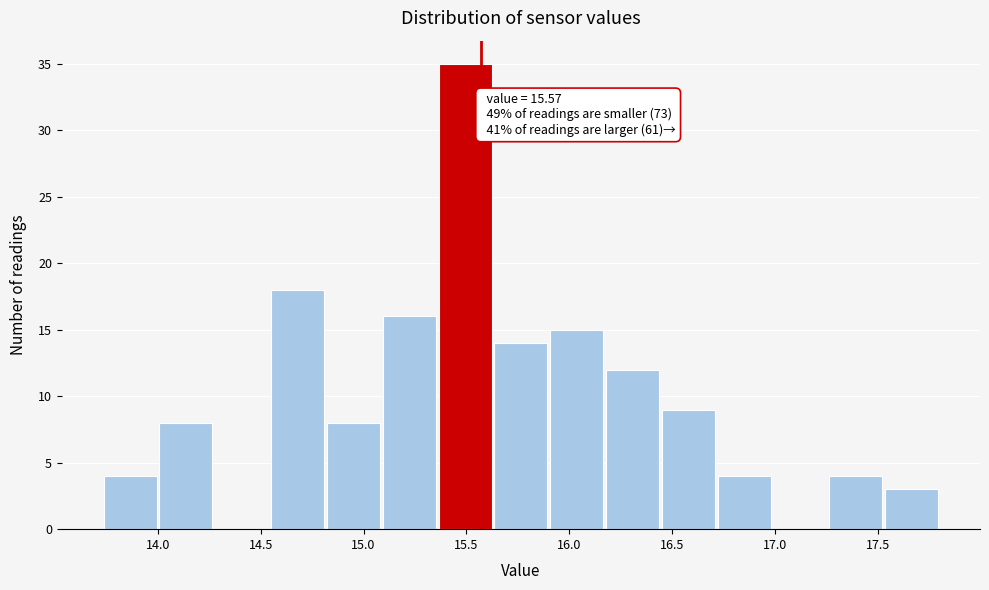

Which range on the x-axis has the tallest bar?

15.35 to 15.65